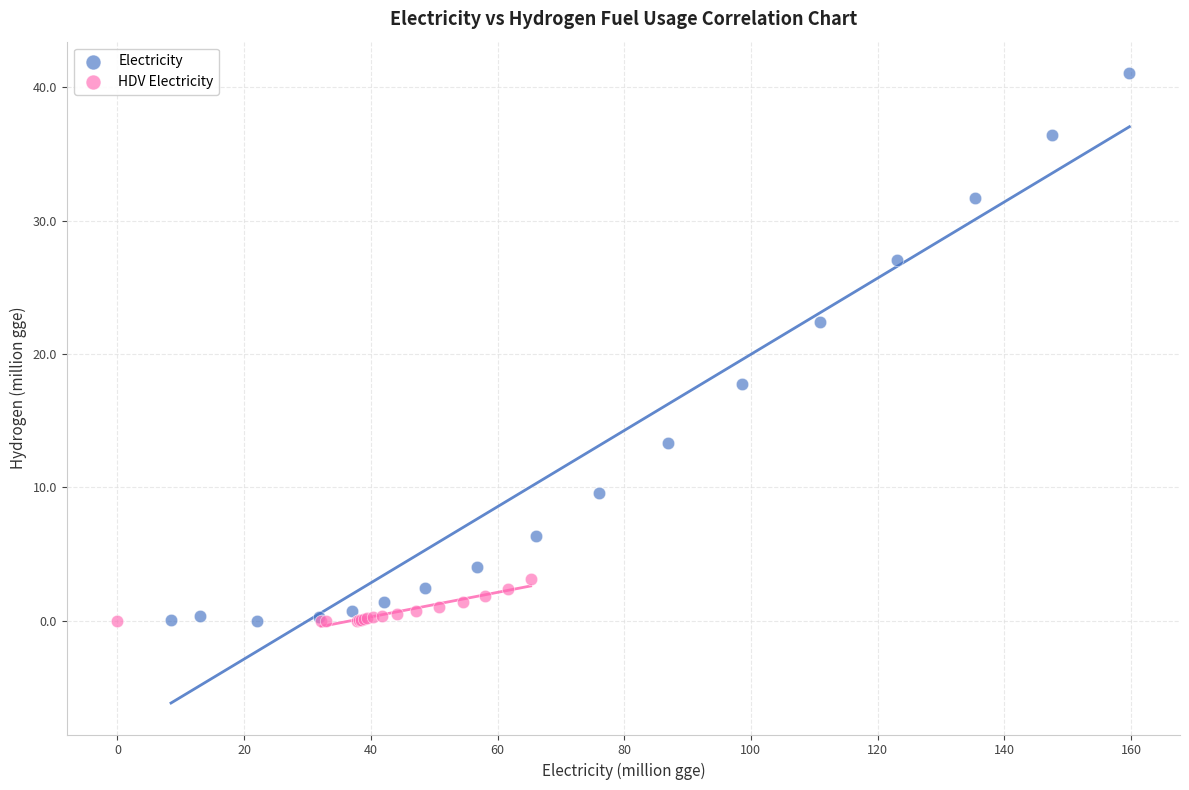

Which series has the widest spread of Y values?

Electricity